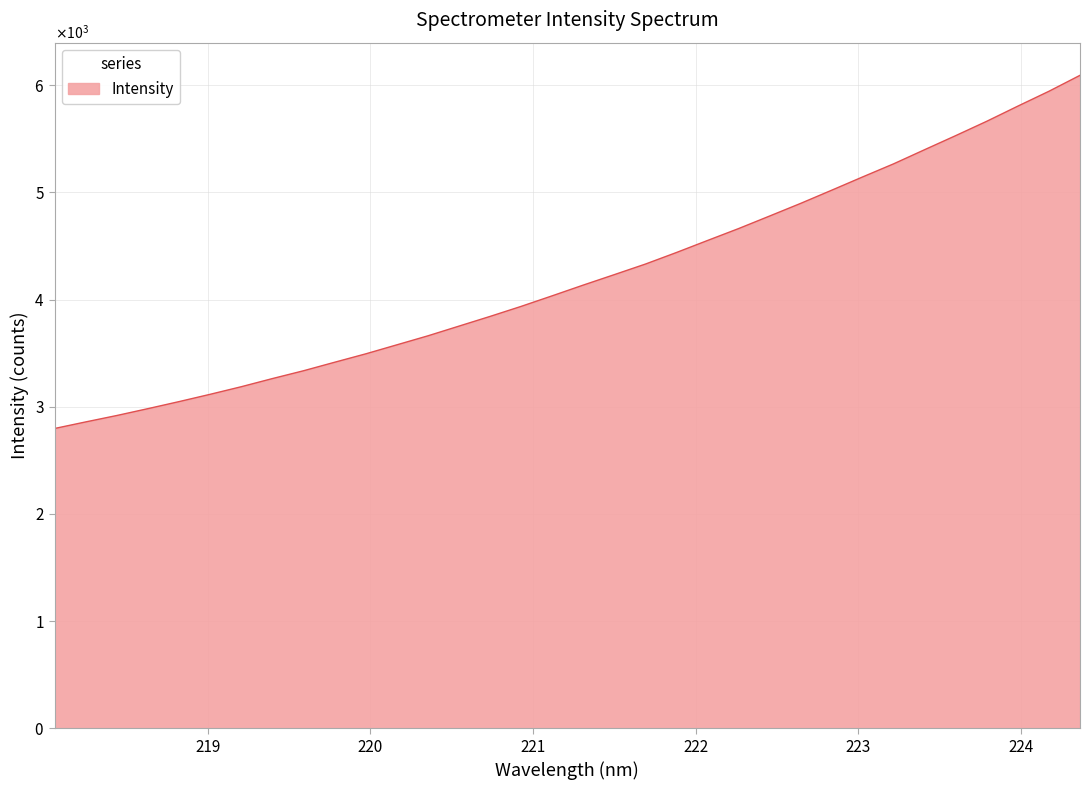

List the labels in order of value, largest first.

224.3616, 224.1709, 223.9802, 223.7895, 223.5987, 223.408, 223.2172, 223.0264, 222.8355, 222.6447, 222.4538, 222.263, 222.0721, 221.8812, 221.6902, 221.4993, 221.3083, 221.1174, 220.9264, 220.7354, 220.5444, 220.3533, 220.1623, 219.9712, 219.7801, 219.589, 219.3979, 219.2067, 219.0156, 218.8244, 218.6332, 218.442, 218.2508, 218.0596